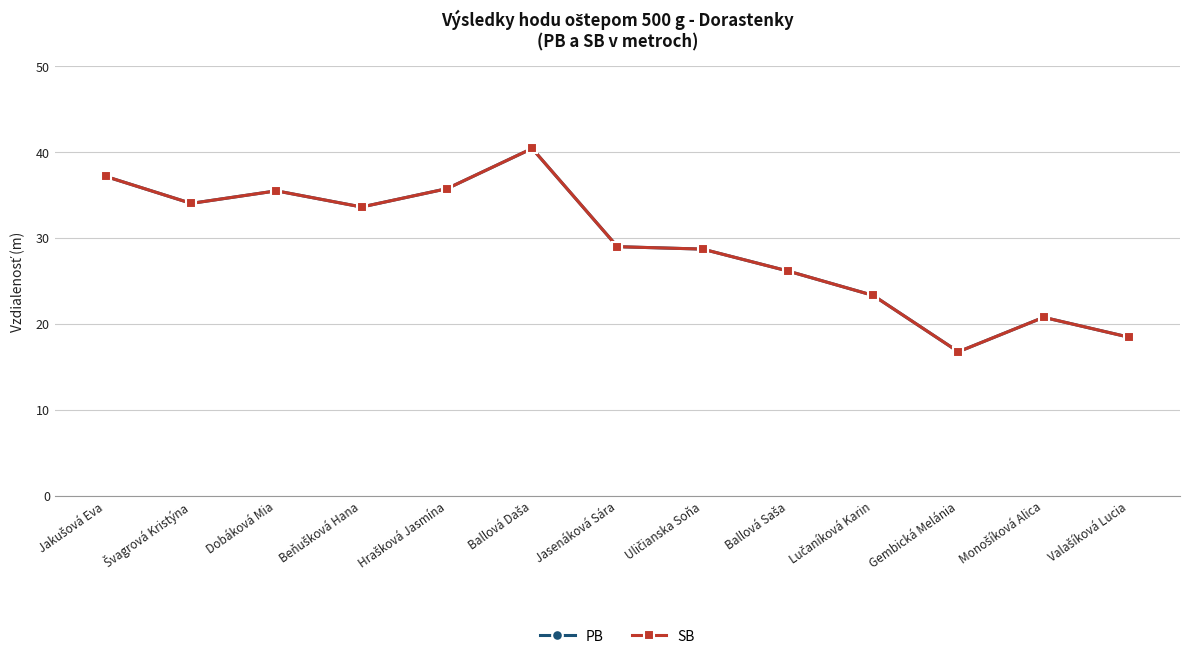

Which series has the largest total across all categories?

PB